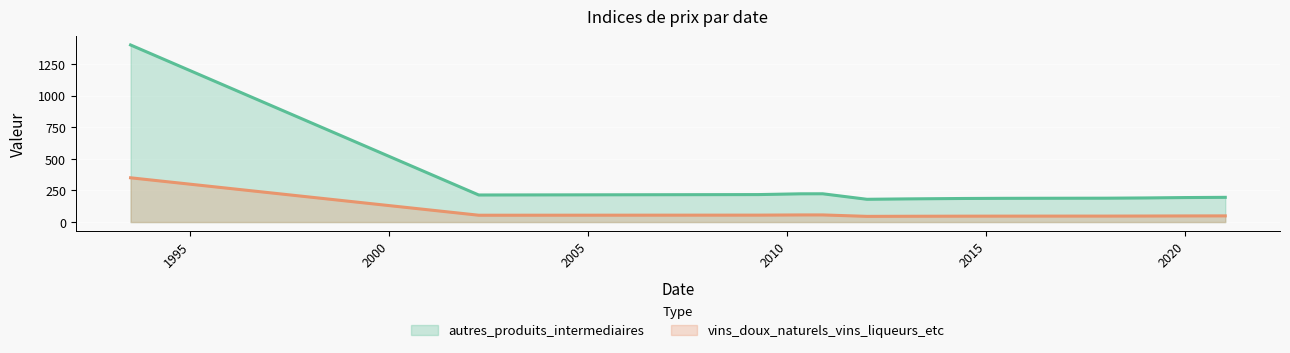

Reading right to left, list all the values displayed in this chart.

autres_produits_intermediaires: 1993-07-01=1400.0	2002-03-31=214.0	2009-04-10=217.2	2010-05-01=223.3	2010-11-21=223.5	2012-01-01=180.0	2013-01-01=183.2	2014-05-30=186.4	2015-06-06=187.7	2017-01-01=188.4	2018-01-01=188.8	2019-01-01=190.7	2020-01-01=193.7	2021-01-01=195.5
vins_doux_naturels_vins_liqueurs_etc: 1993-07-01=350.0	2002-03-31=54.0	2009-04-10=54.8	2010-05-01=56.3	2010-11-21=56.4	2012-01-01=45.0	2013-01-01=45.8	2014-05-30=46.6	2015-06-06=46.9	2017-01-01=47.1	2018-01-01=47.2	2019-01-01=47.7	2020-01-01=48.4	2021-01-01=48.9